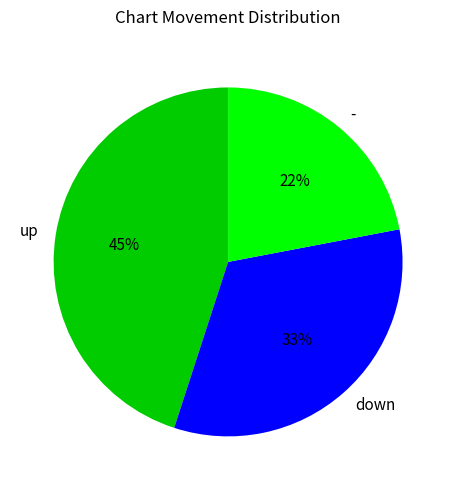

How many segments does this pie chart have?

3